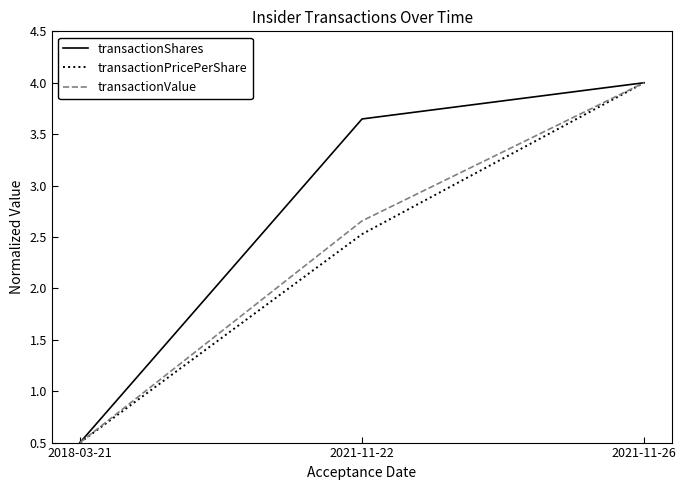

Where is transactionPricePerShare nearest to the value 2?

2021-11-22